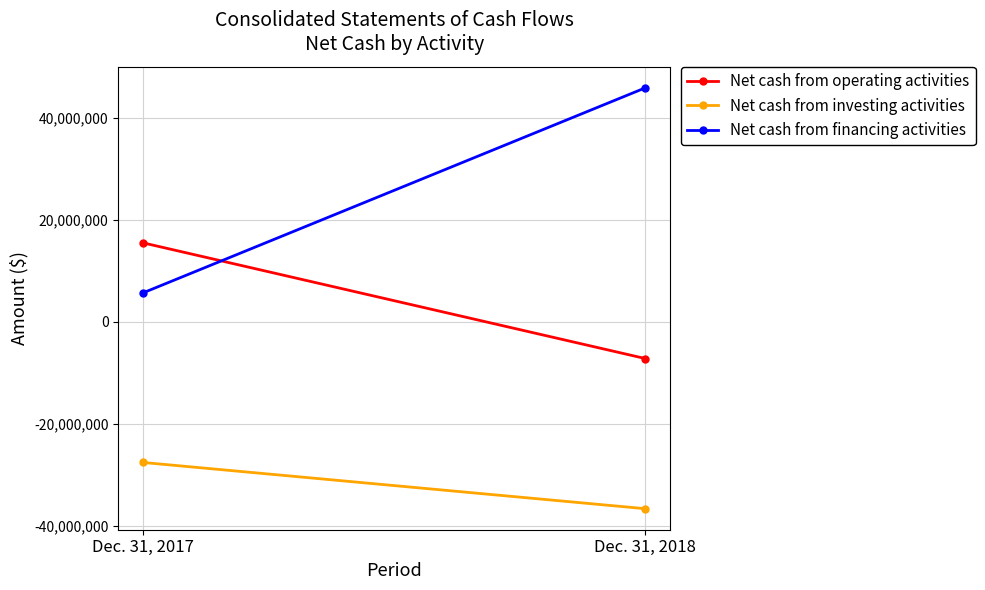

What is the difference between the maximum and minimum values in the Net cash from financing activities series?

40158862